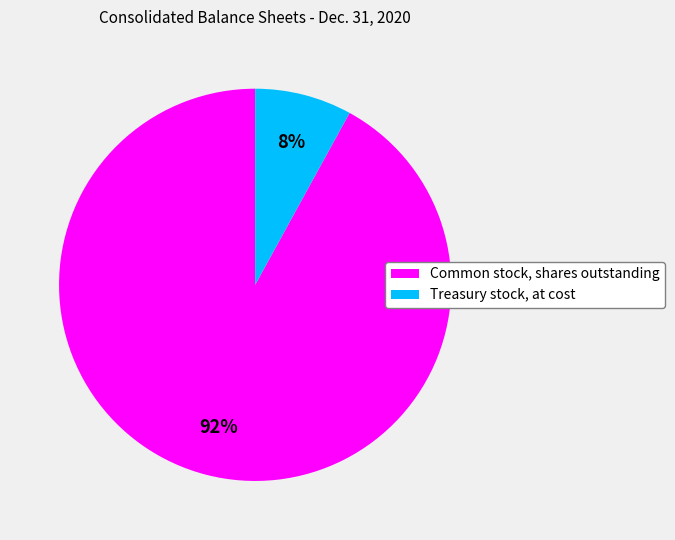

How many slices are in this pie chart?

2